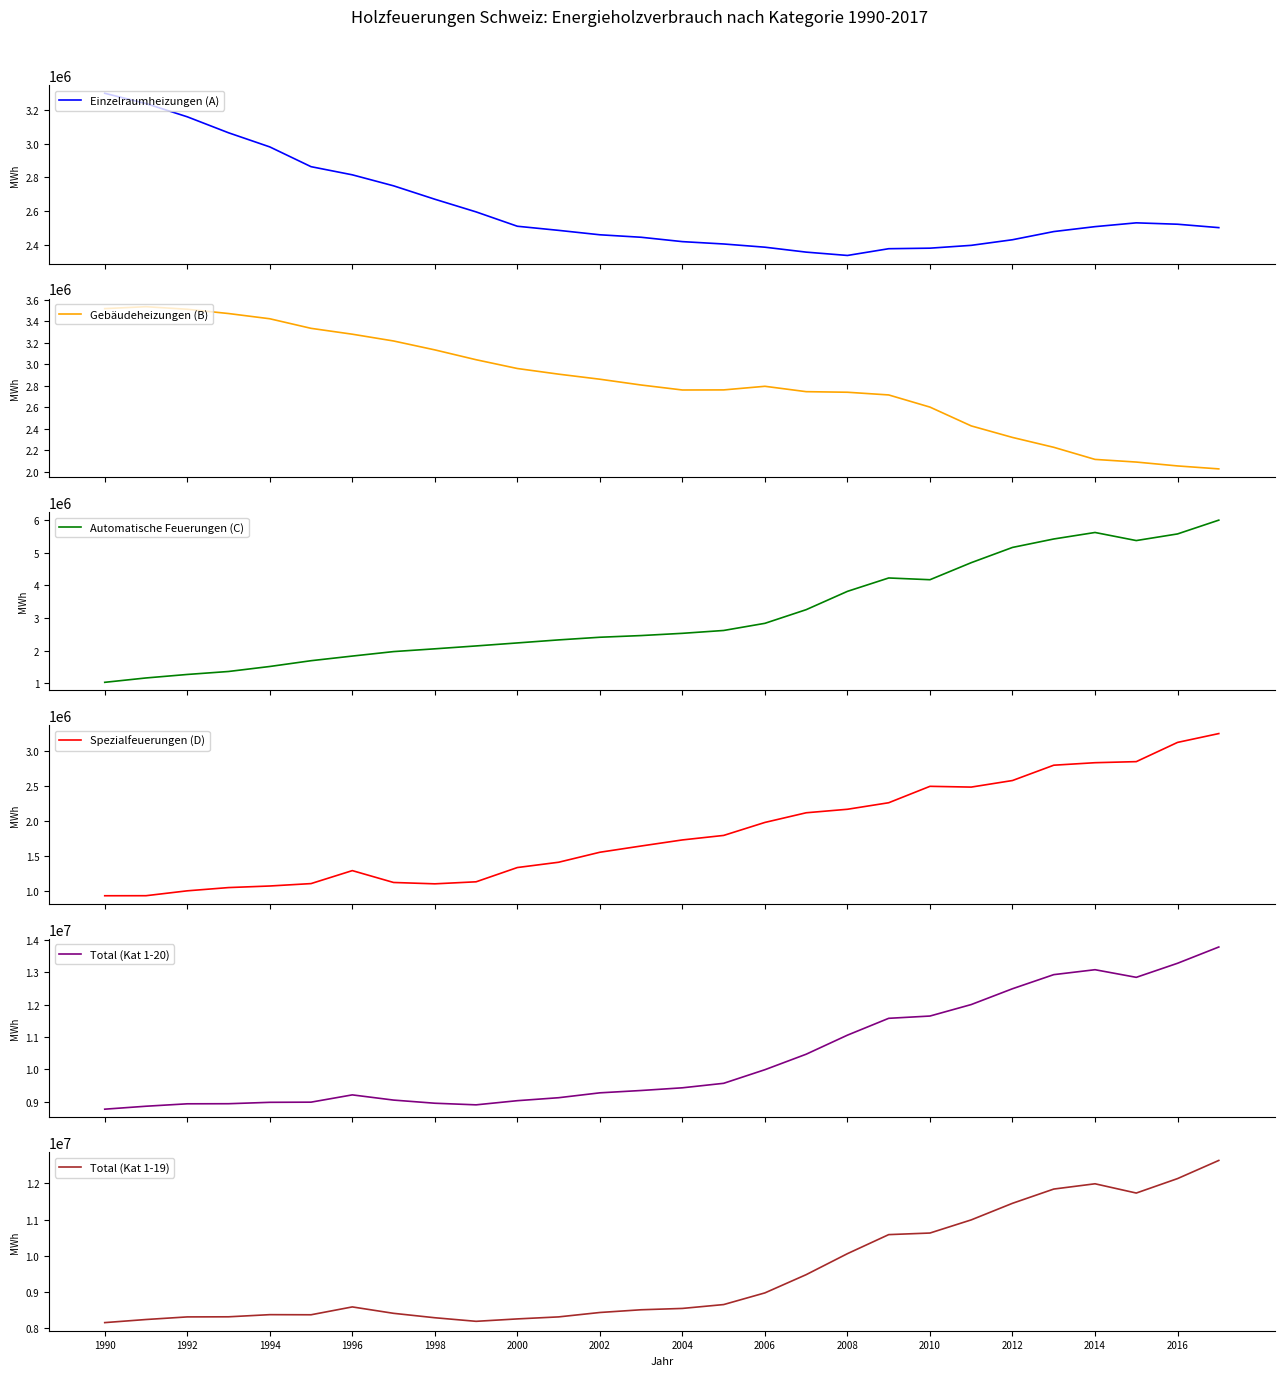

True or false: Automatische Feuerungen (C) has more than 1 interior local peaks.

True